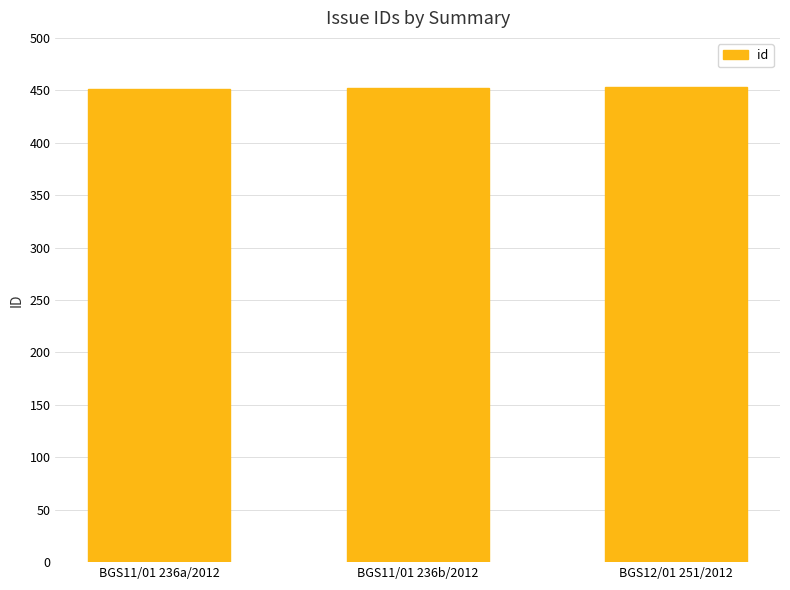

What is the difference between the values at BGS12/01 251/2012 and BGS11/01 236b/2012?

1